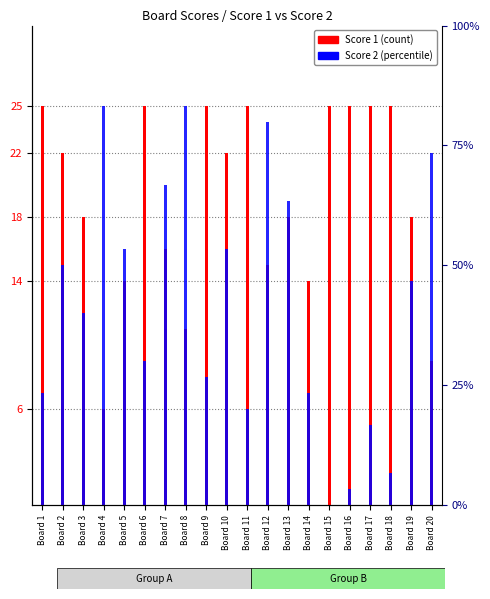

What is the difference between the maximum and minimum values in the Score 1 series?

19